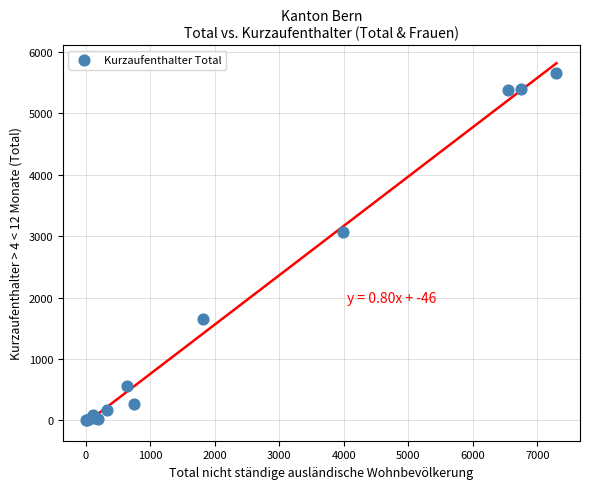

What Y value in the scatter plot is closest to 2829?

3065